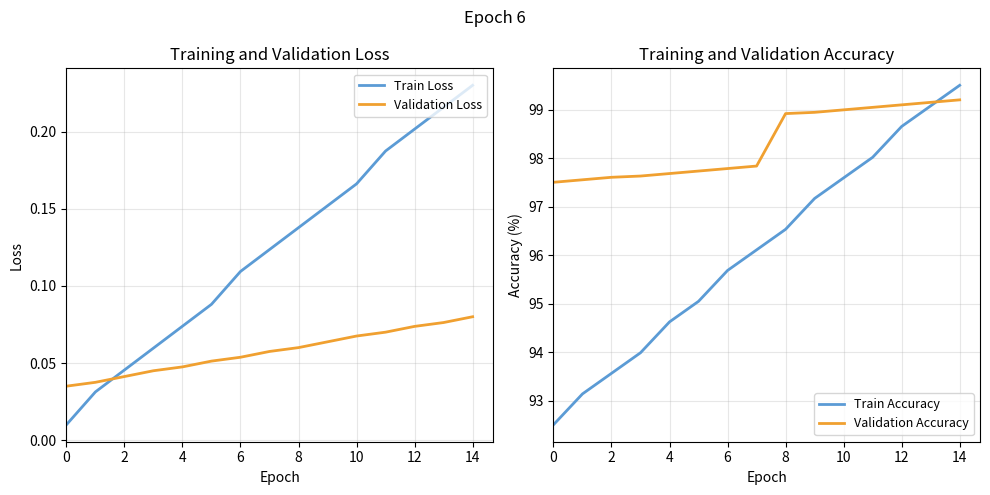

What is the maximum value shown in the chart?

99.5